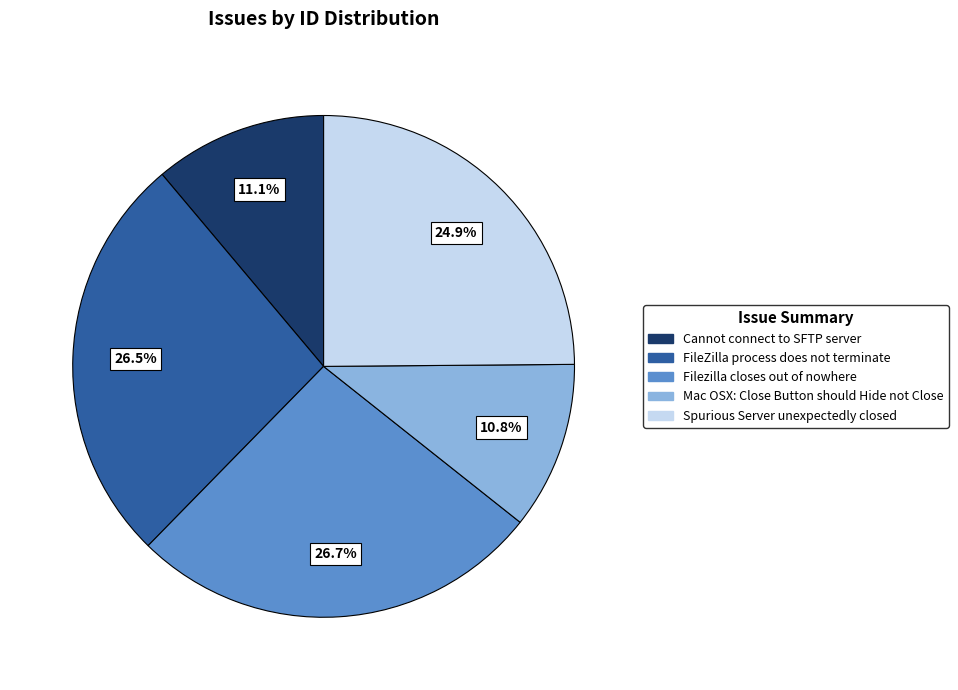

Count the number of slices in the pie.

5